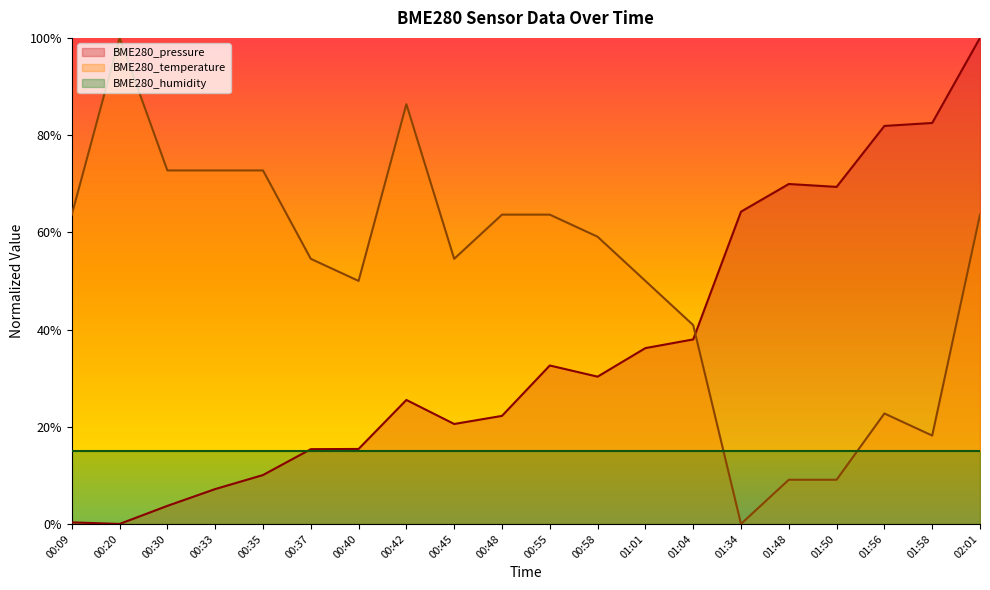

True or false: BME280_temperature has more than 1 interior local peaks.

True